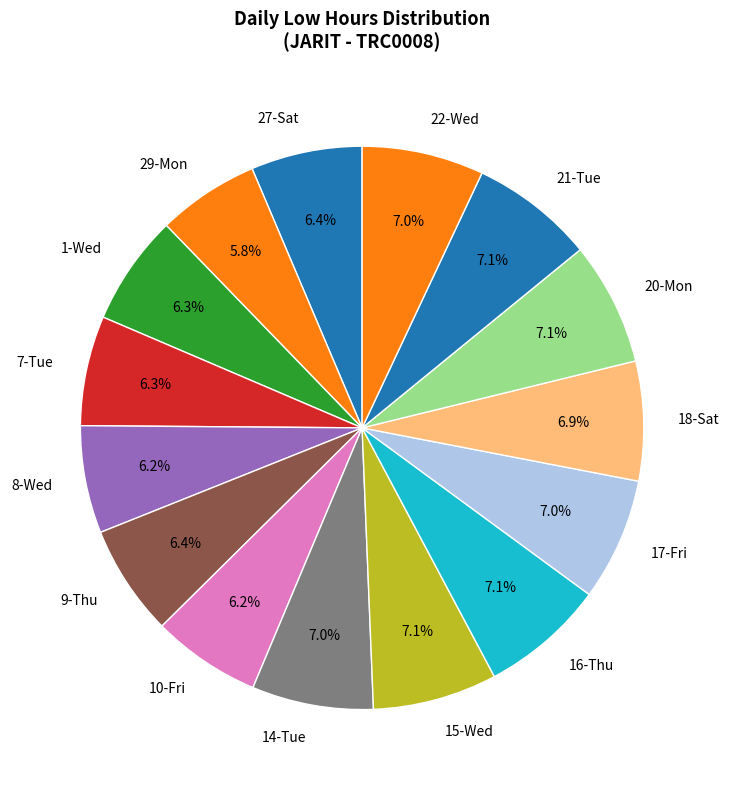

What is the ratio of the value at 27-Sat to the value at 21-Tue?

0.9